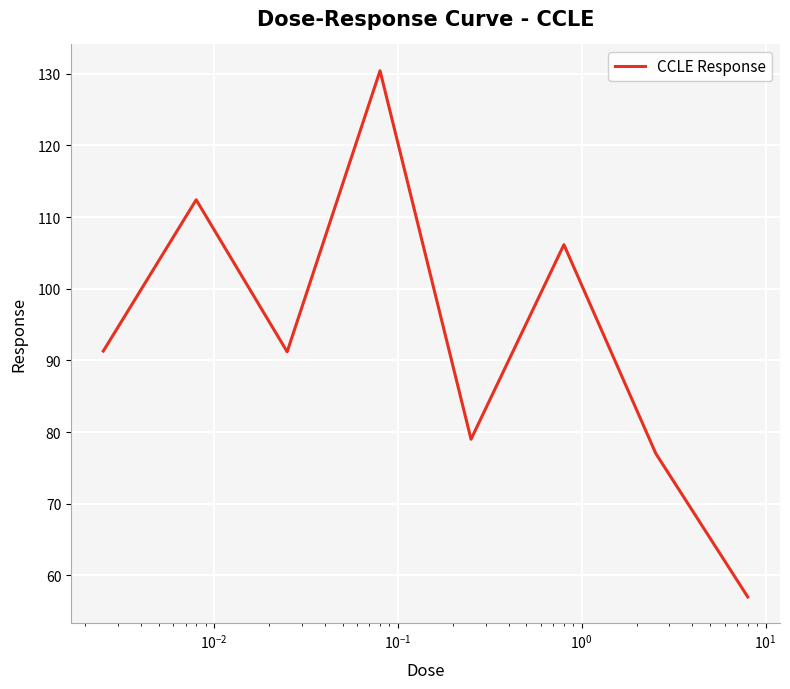

What is the sum of all values?

744.4